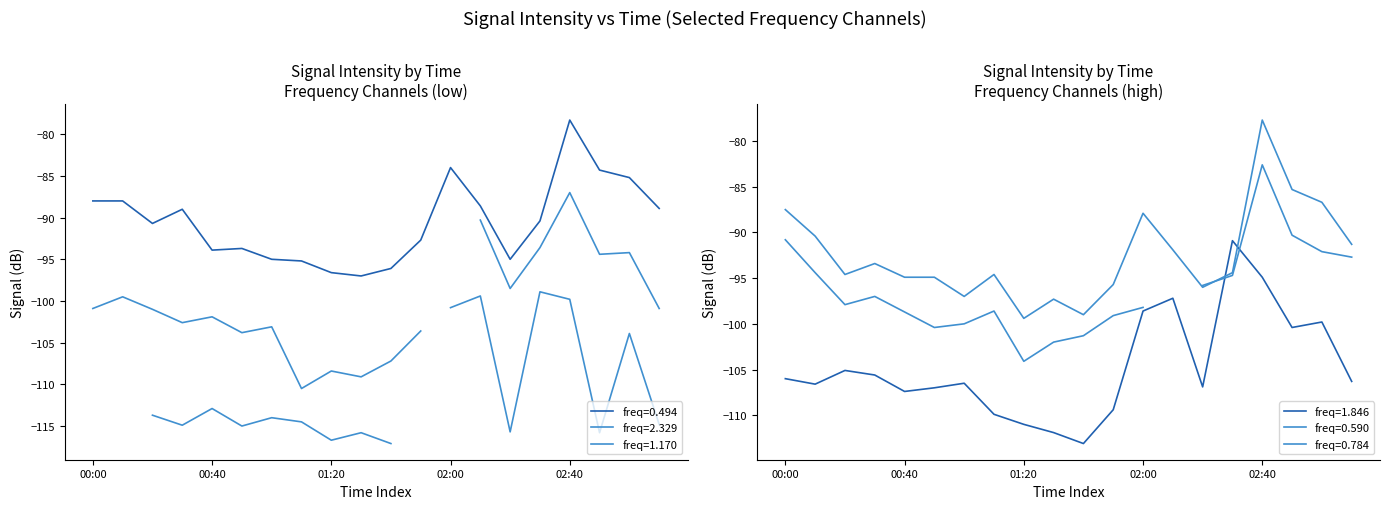

What is the lowest value of the freq=0.494 series?

-97.0